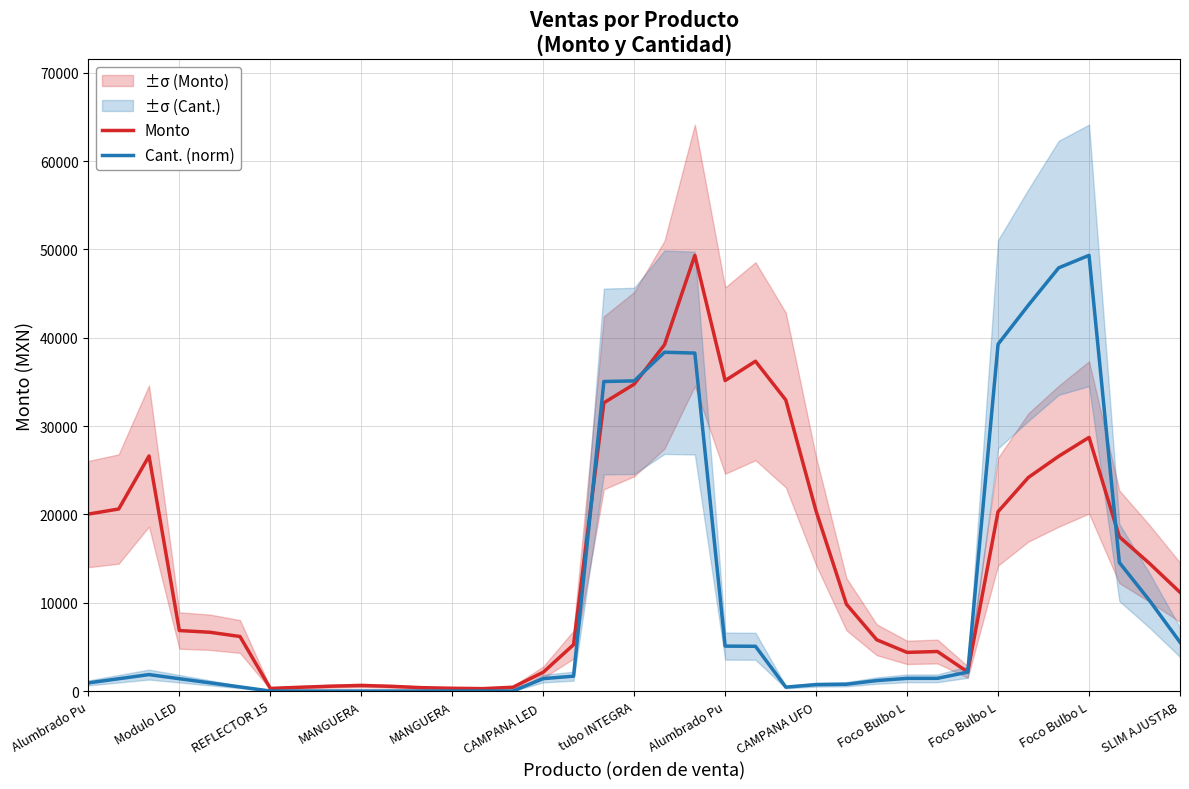

What is the average value of the Cant. (norm) series?

10438.1